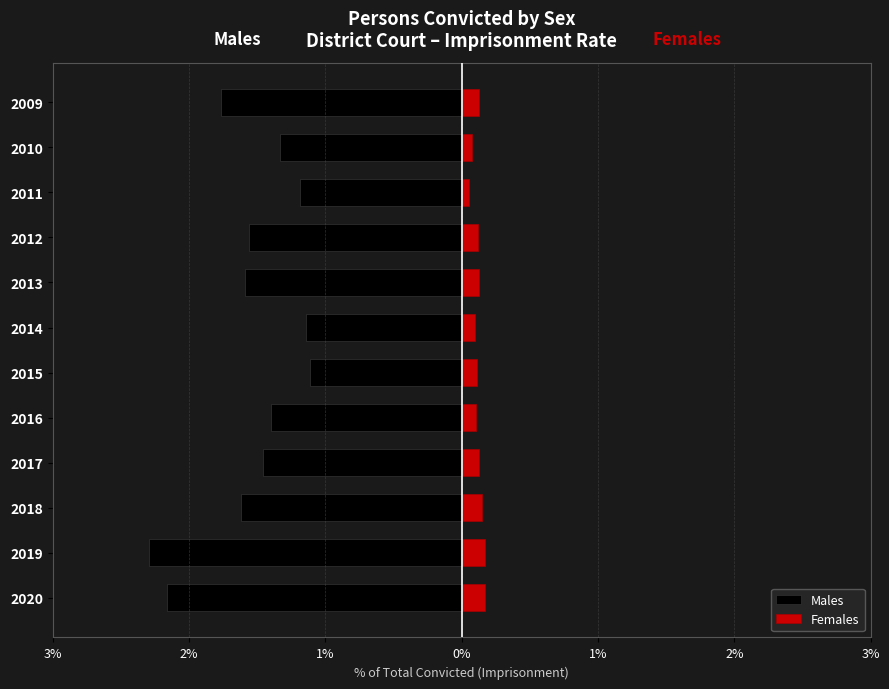

Which series has the largest range (max minus min)?

Males